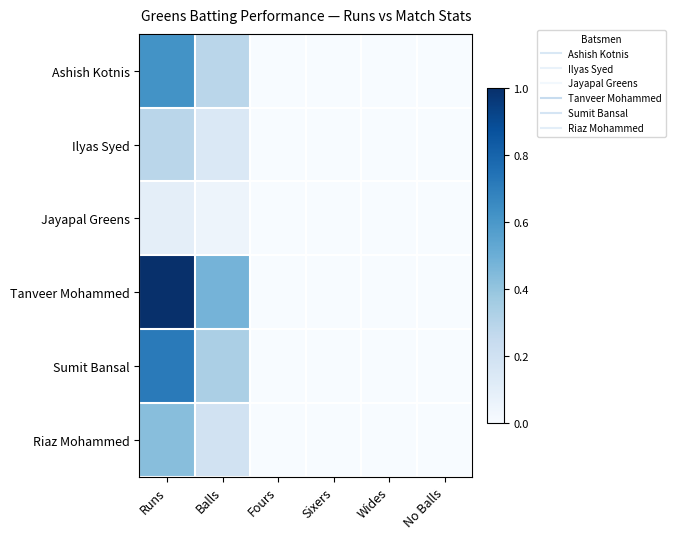

Which category has the lowest value across all series?

Fours